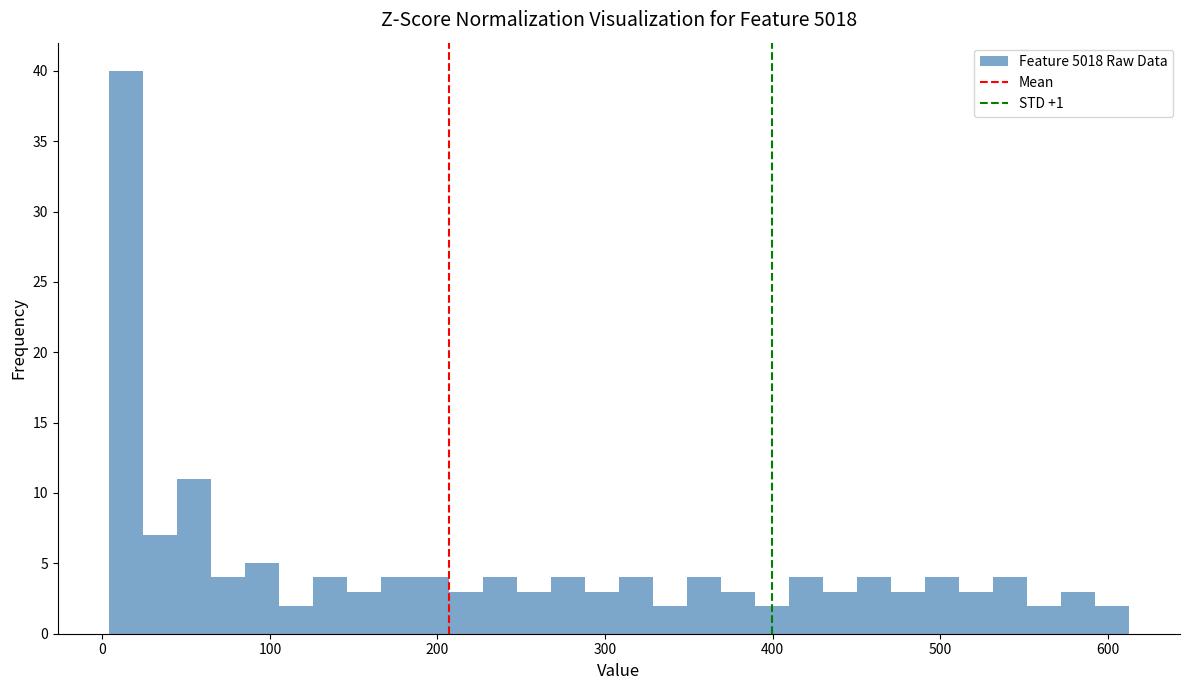

Around what value on the x-axis is the tallest bar? Give the approximate position of its centre, as read against the axis.

10